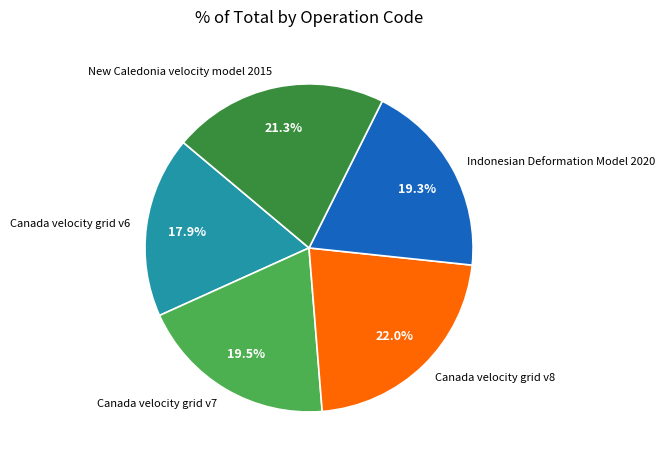

Which category has the smallest portion of the pie?

Canada velocity grid v6